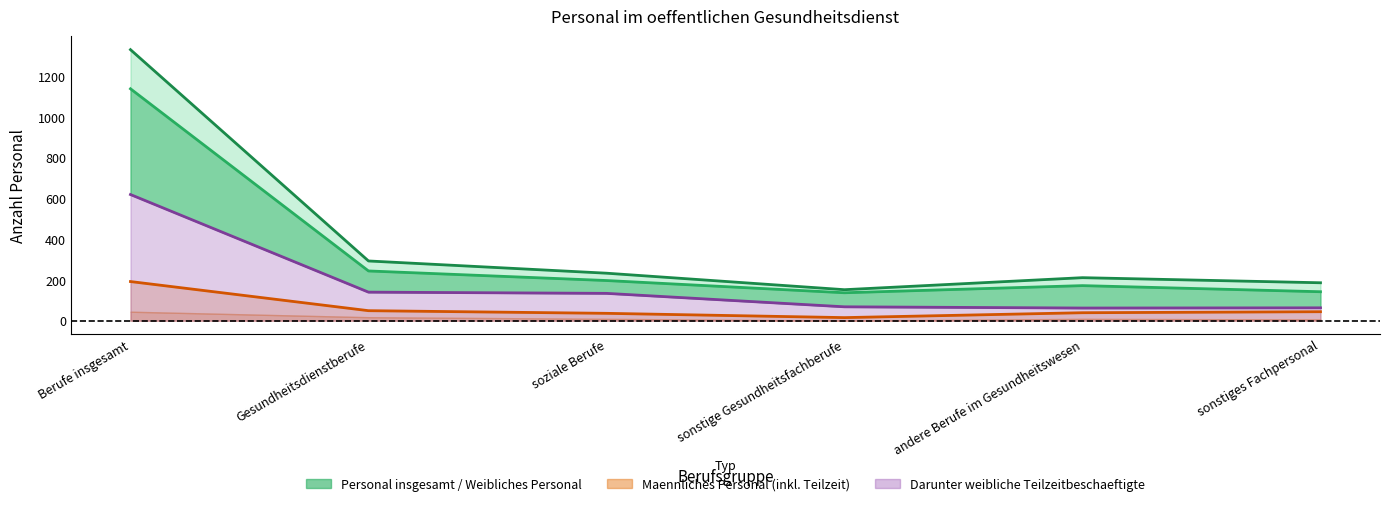

Which has a higher value, sonstiges Fachpersonal or andere Berufe im Gesundheitswesen?

andere Berufe im Gesundheitswesen